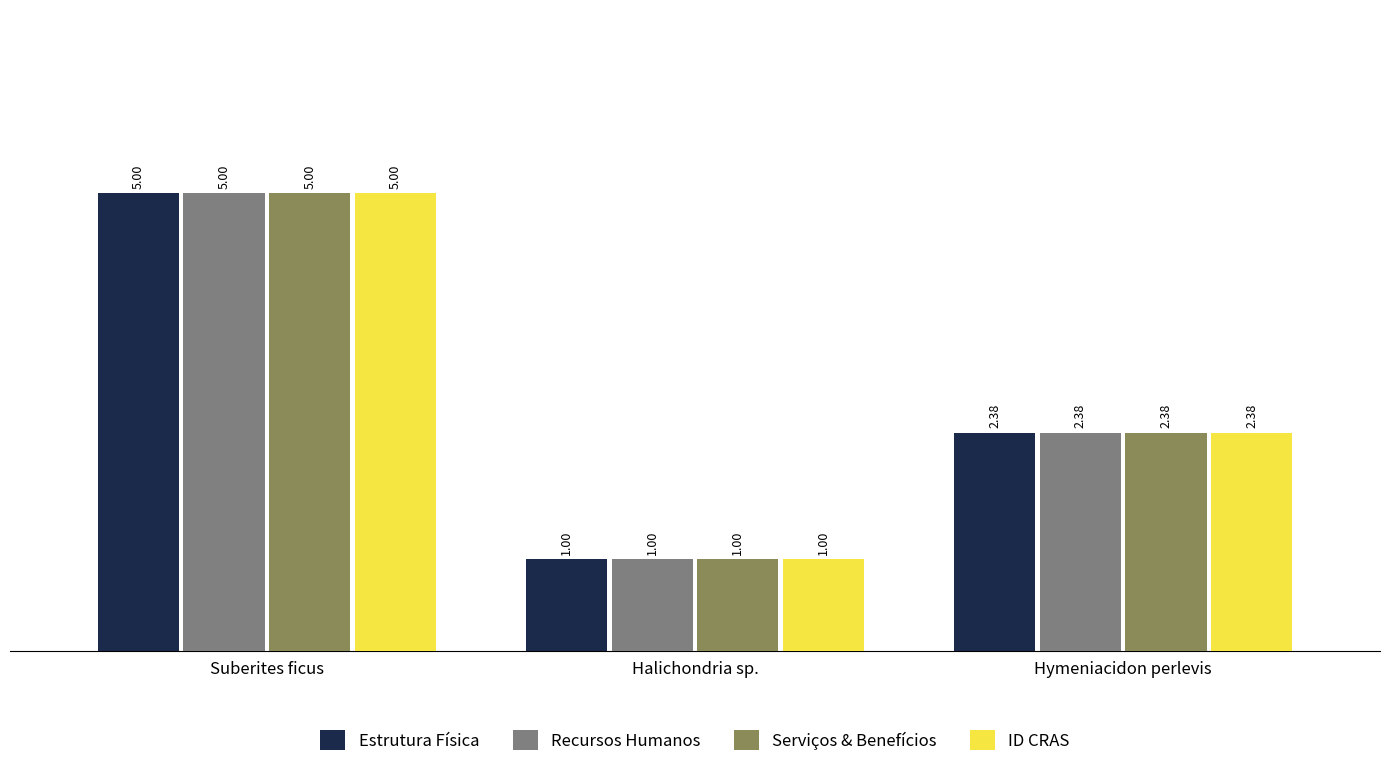

Is it true that Estrutura Física equals 1.0 at Halichondria sp.?

True